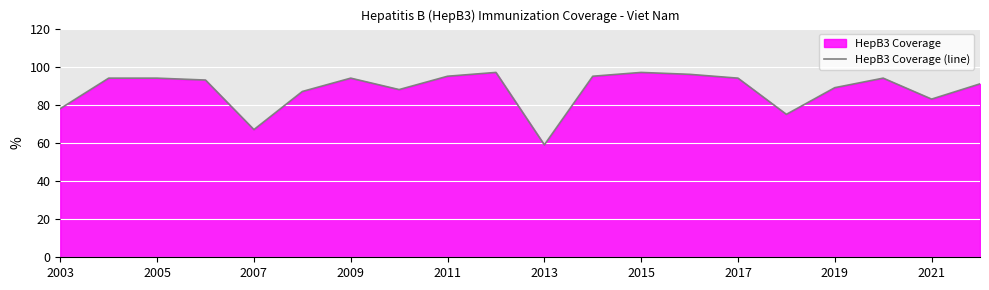

Reading right to left, list all the values displayed in this chart.

91	83	94	89	75	94	96	97	95	59	97	95	88	94	87	67	93	94	94	78